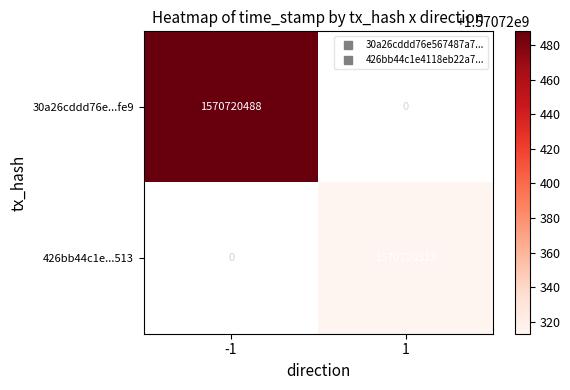

What is the average value of the 426bb44c1e4118eb22a7c0dcd2c5fabd5d56513 series?

785360156